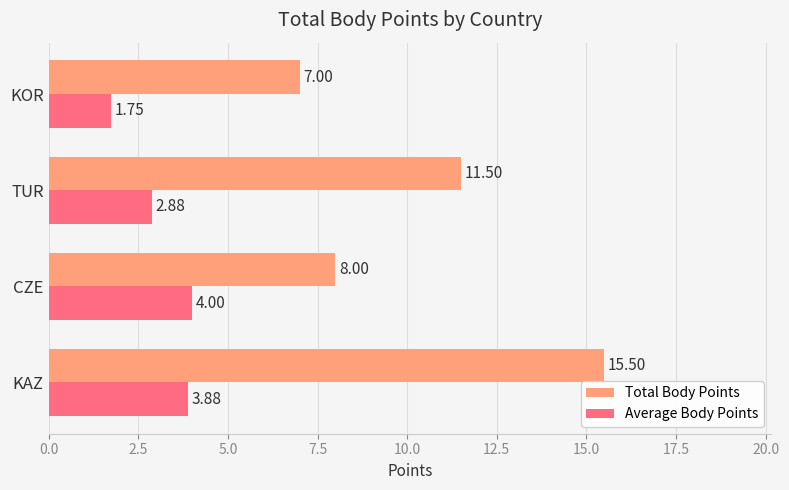

At which category is the sum across all series the highest?

KAZ